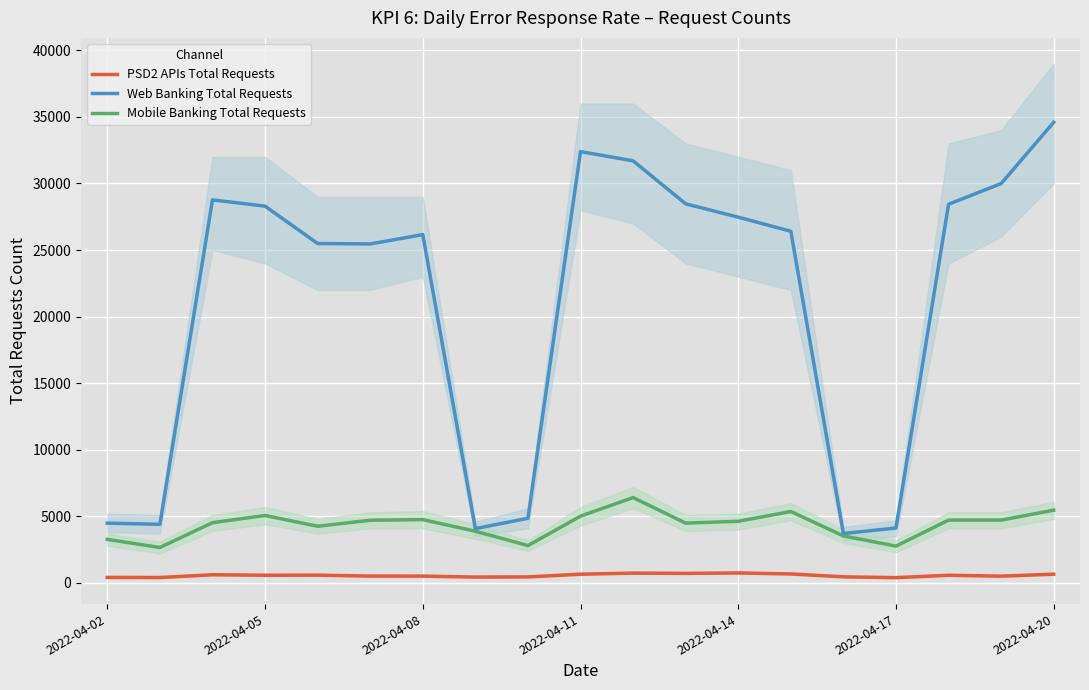

What is the minimum value for Mobile Banking Total Requests?

2658